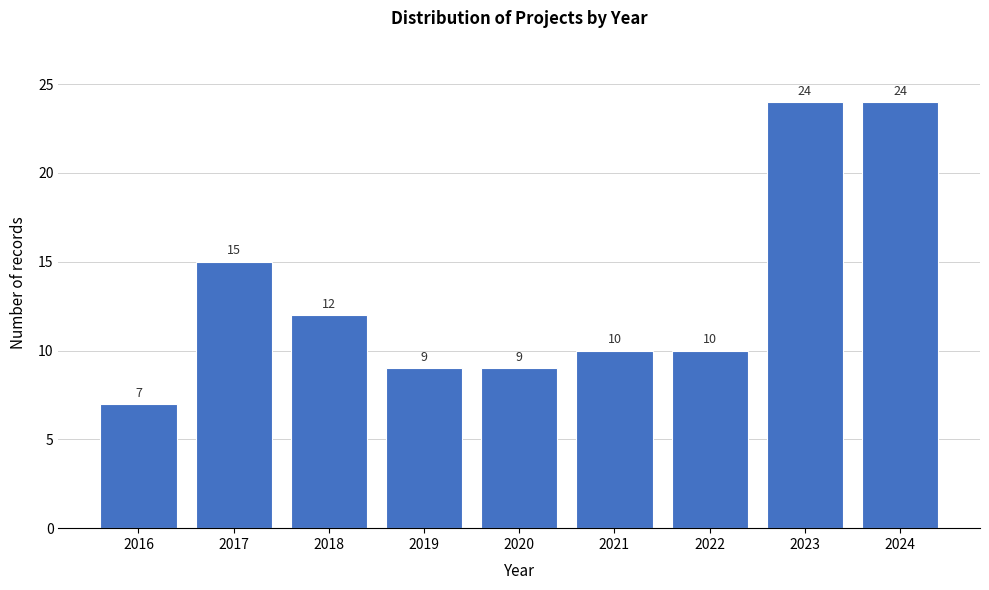

Reading left to right, extract all data points from this chart.

7	15	12	9	9	10	10	24	24